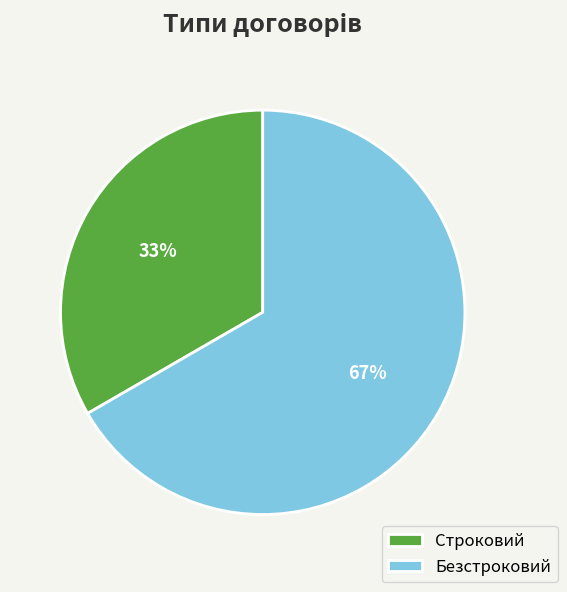

Which slice is the smallest?

Строковий